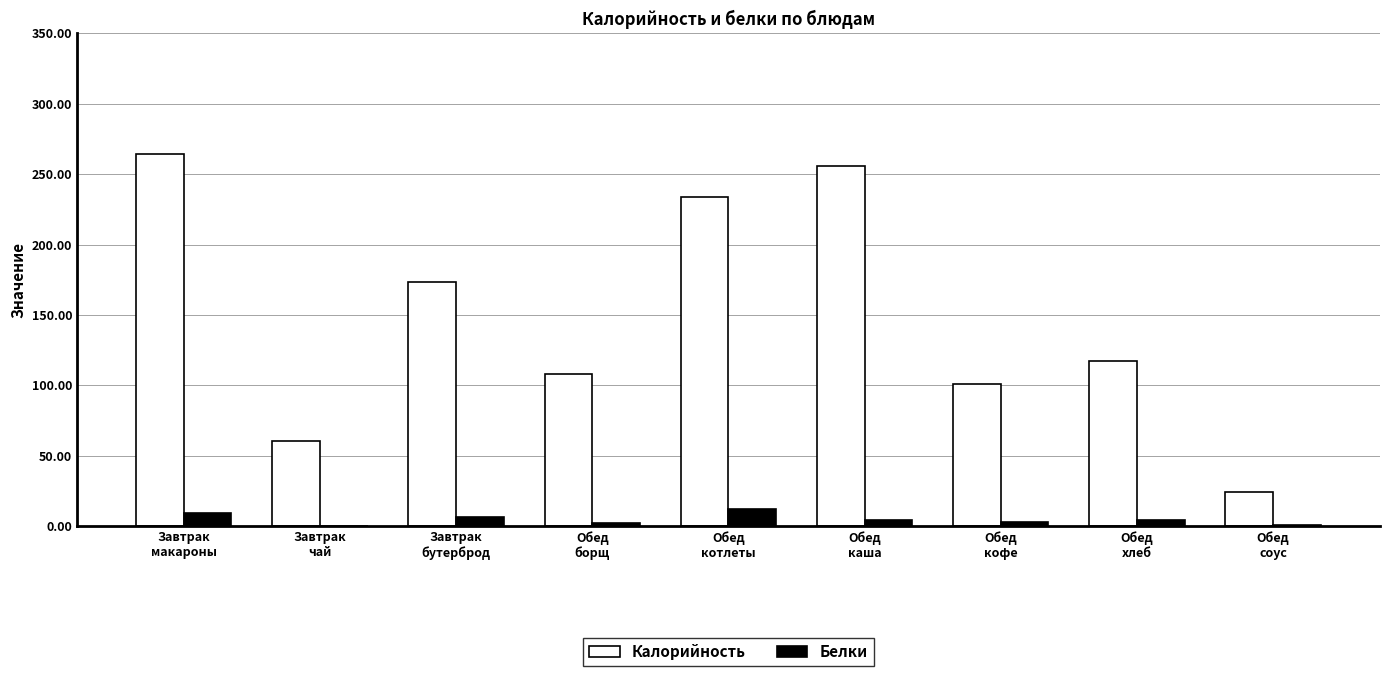

What value does the Белки series have at Обед
каша?

4.4